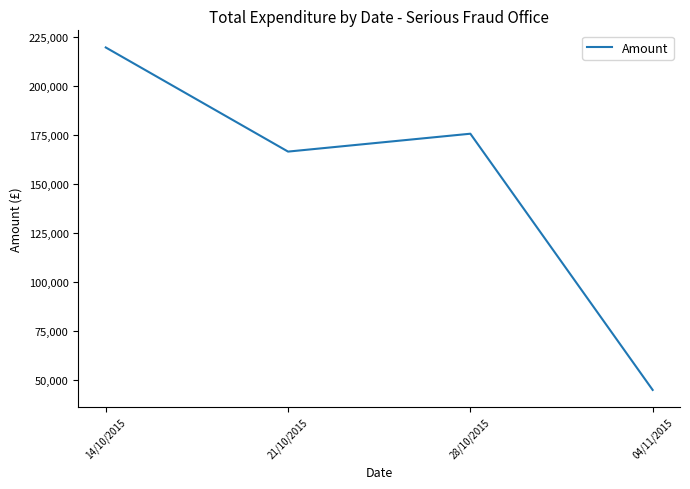

Reading right to left, list all the values displayed in this chart.

45002.1	175531.9	166424.8	219476.0